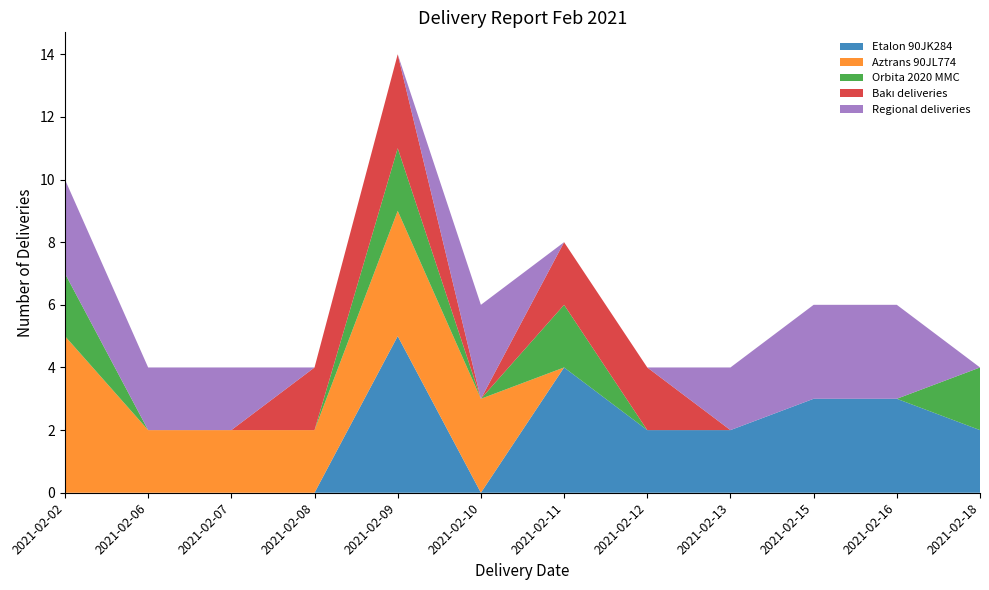

Reading left to right, list all the values displayed in this chart.

Etalon 90JK284: 2021-02-02=0	2021-02-06=0	2021-02-07=0	2021-02-08=0	2021-02-09=5	2021-02-10=0	2021-02-11=4	2021-02-12=2	2021-02-13=2	2021-02-15=3	2021-02-16=3	2021-02-18=2
Aztrans 90JL774: 2021-02-02=5	2021-02-06=2	2021-02-07=2	2021-02-08=2	2021-02-09=4	2021-02-10=3	2021-02-11=0	2021-02-12=0	2021-02-13=0	2021-02-15=0	2021-02-16=0	2021-02-18=0
Orbita 2020 MMC: 2021-02-02=2	2021-02-06=0	2021-02-07=0	2021-02-08=0	2021-02-09=2	2021-02-10=0	2021-02-11=2	2021-02-12=0	2021-02-13=0	2021-02-15=0	2021-02-16=0	2021-02-18=2
Bakı deliveries: 2021-02-02=0	2021-02-06=0	2021-02-07=0	2021-02-08=2	2021-02-09=3	2021-02-10=0	2021-02-11=2	2021-02-12=2	2021-02-13=0	2021-02-15=0	2021-02-16=0	2021-02-18=0
Regional deliveries: 2021-02-02=3	2021-02-06=2	2021-02-07=2	2021-02-08=0	2021-02-09=0	2021-02-10=3	2021-02-11=0	2021-02-12=0	2021-02-13=2	2021-02-15=3	2021-02-16=3	2021-02-18=0